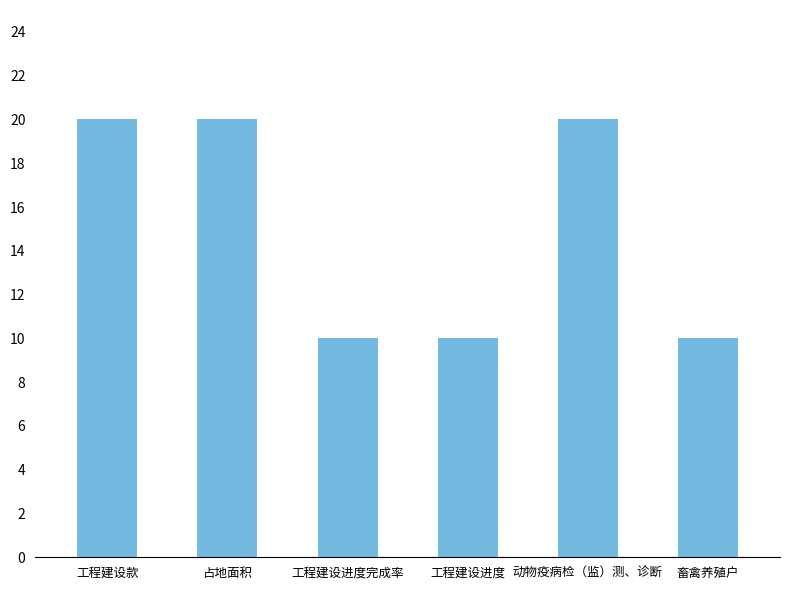

What value does the data have at 动物疫病检（监）测、诊断, to the nearest 10?

20